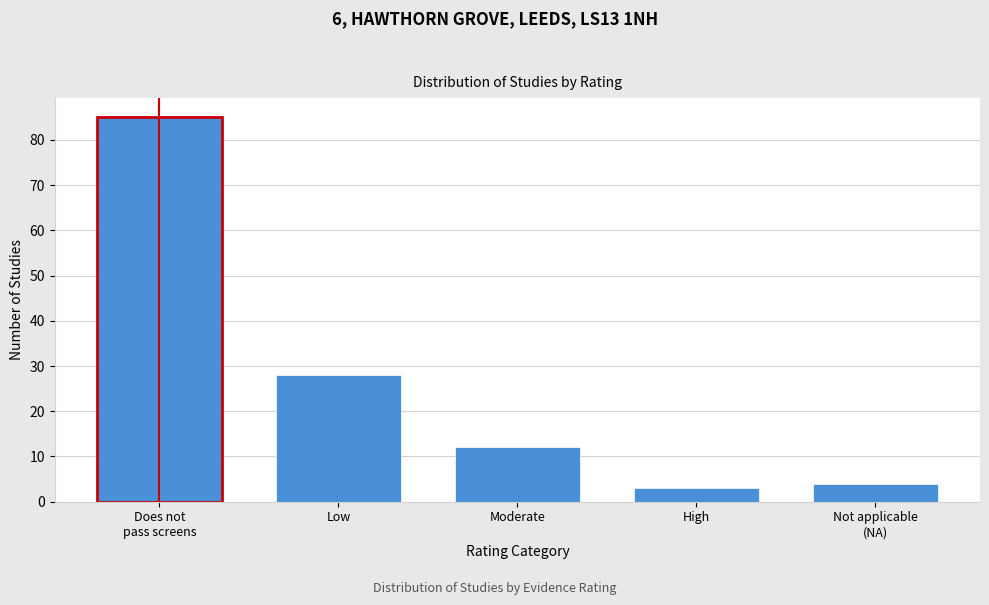

Reading left to right, extract all data points from this chart.

85	28	12	3	4